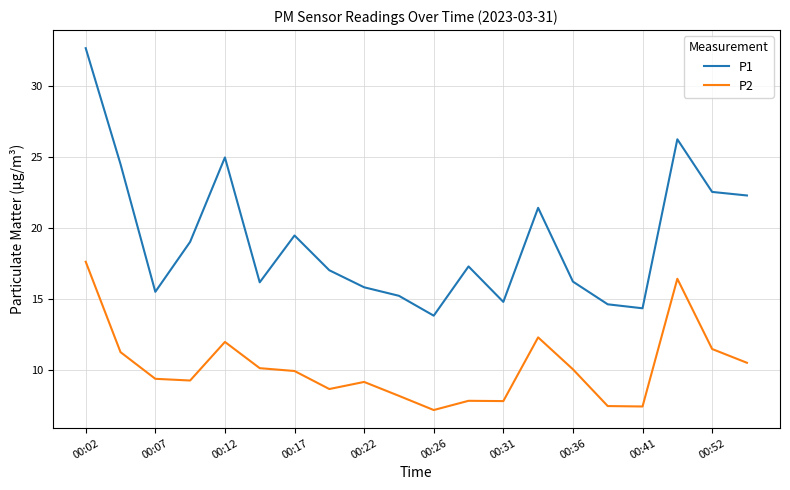

What is the lowest value of the P2 series?

7.2